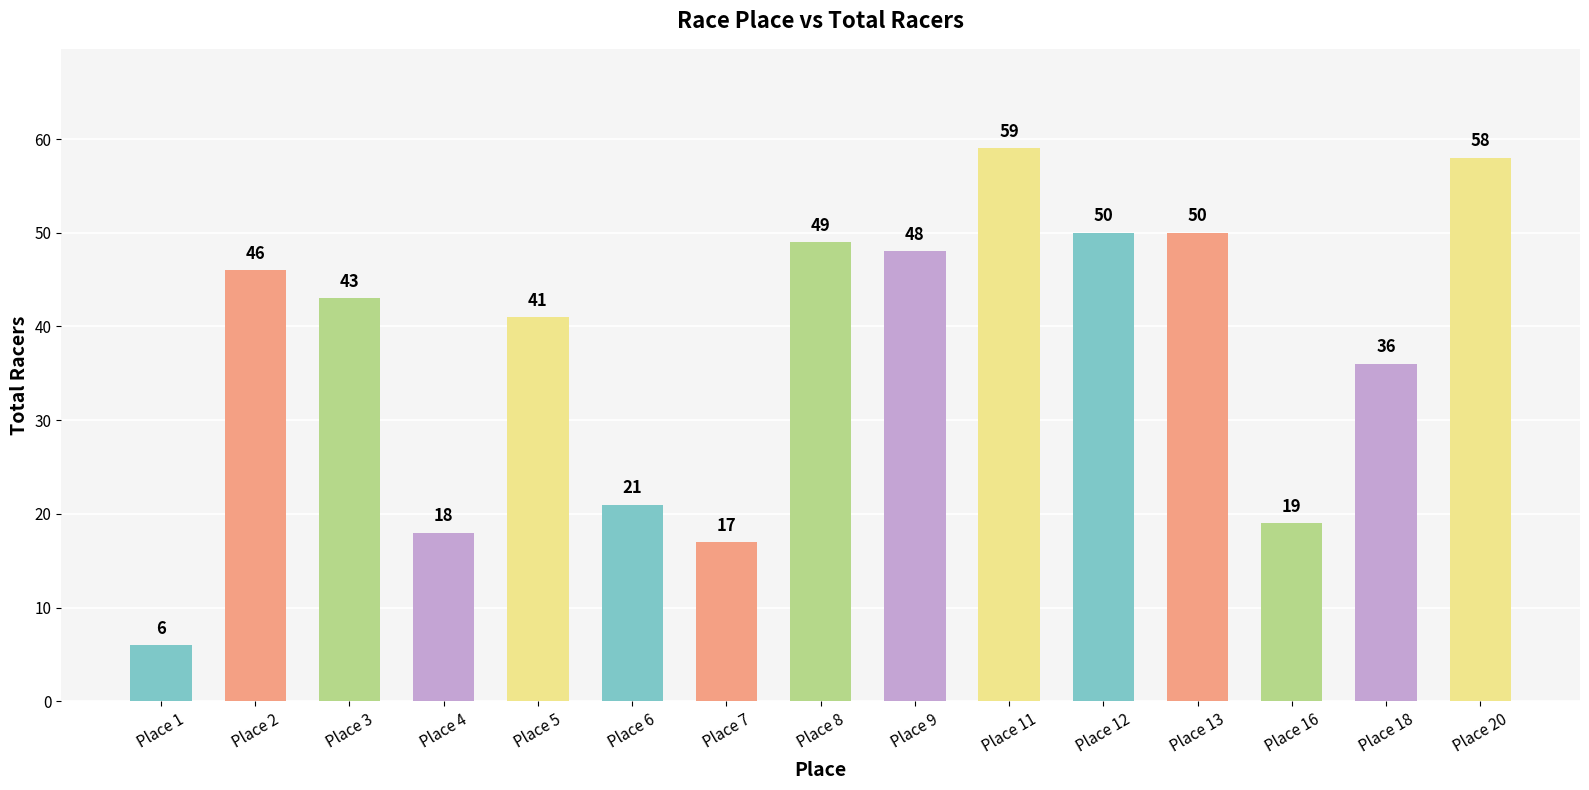

What is the difference between the second highest and minimum values?

52